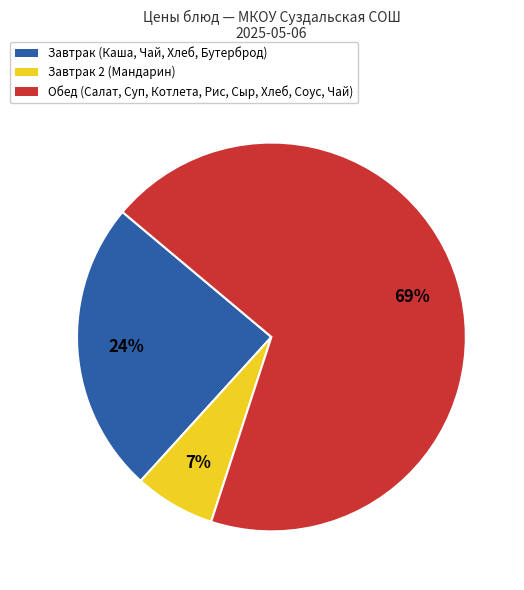

What is the majority slice?

Обед (Салат, Суп, Котлета, Рис, Сыр, Хлеб, Соус, Чай)